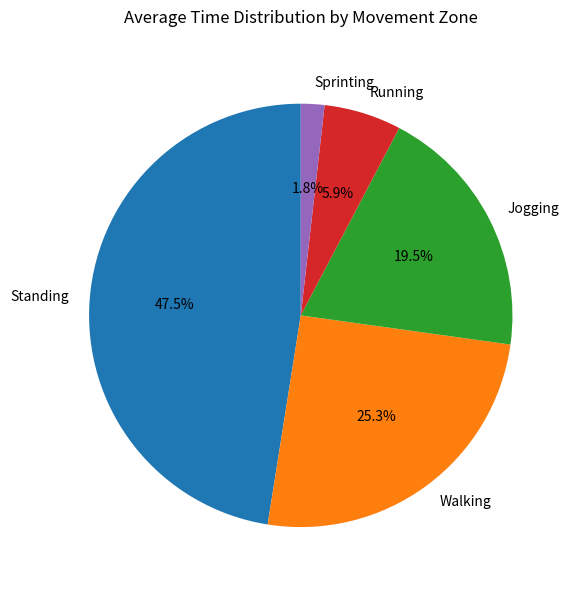

The Sprinting slice represents 12% of the pie. True or false?

False